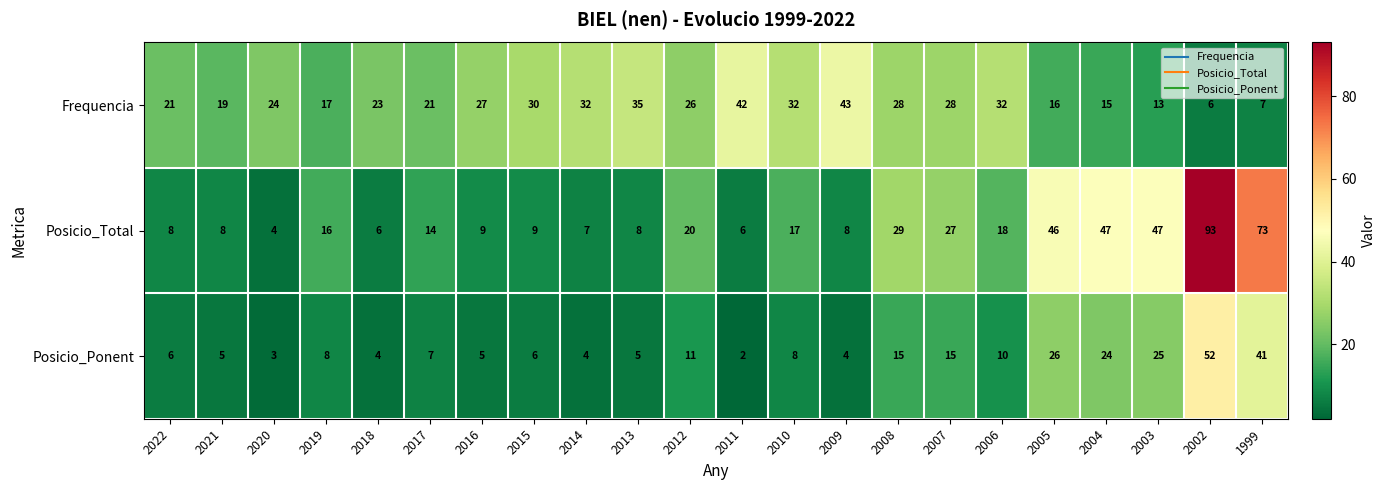

What is the sum of all Frequencia values?

537